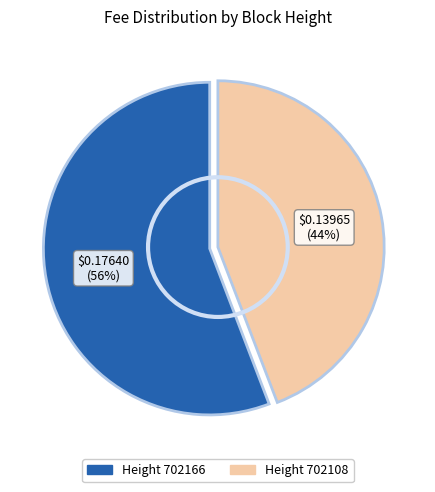

To the nearest percent, what is the average slice percentage?

50%